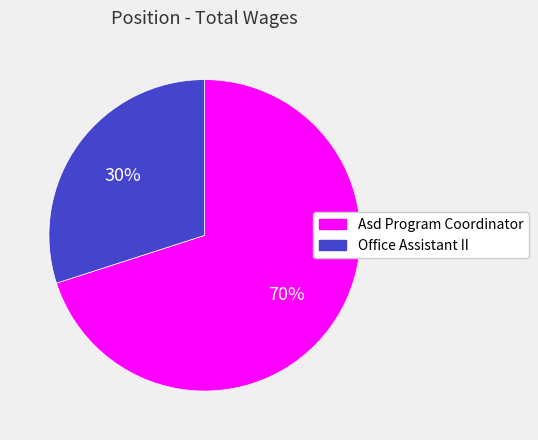

The Office Assistant II slice represents 30% of the pie. True or false?

True